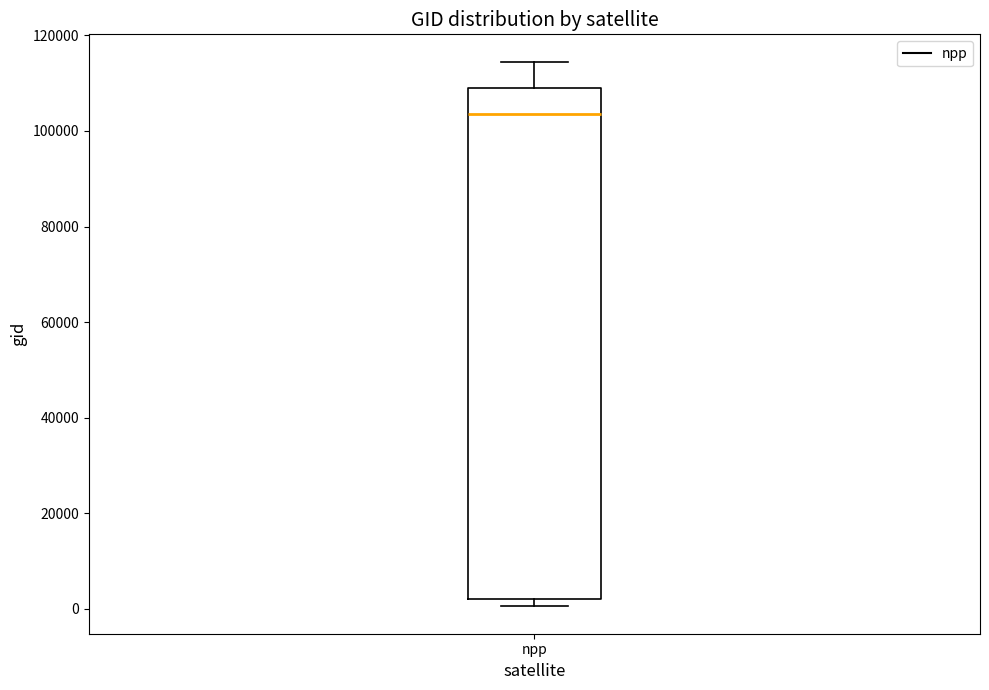

Transcribe this box plot: give where the median line is, the range the box spans, and where the two whiskers end, as read against the y-axis. The values are not printed on the chart, so give them approximately, as read against the axis.

median 104000, box 2000 to 108000, whiskers 0 to 114000